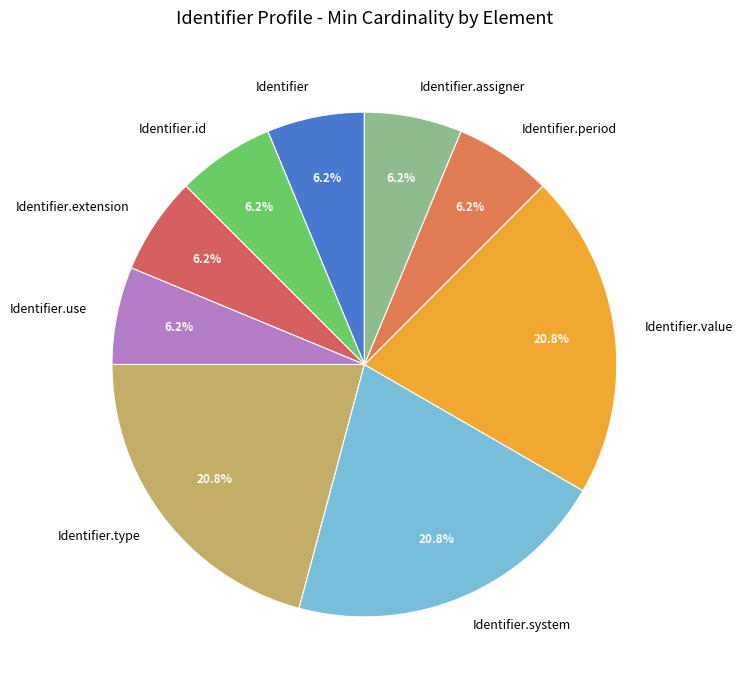

Combined, do Identifier and Identifier.assigner account for over 50%?

No